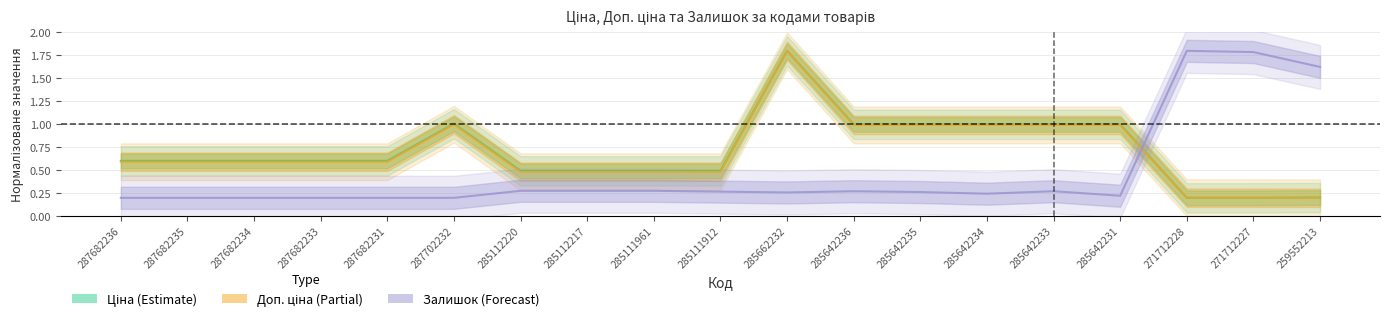

Which series has the largest range (max minus min)?

Ціна